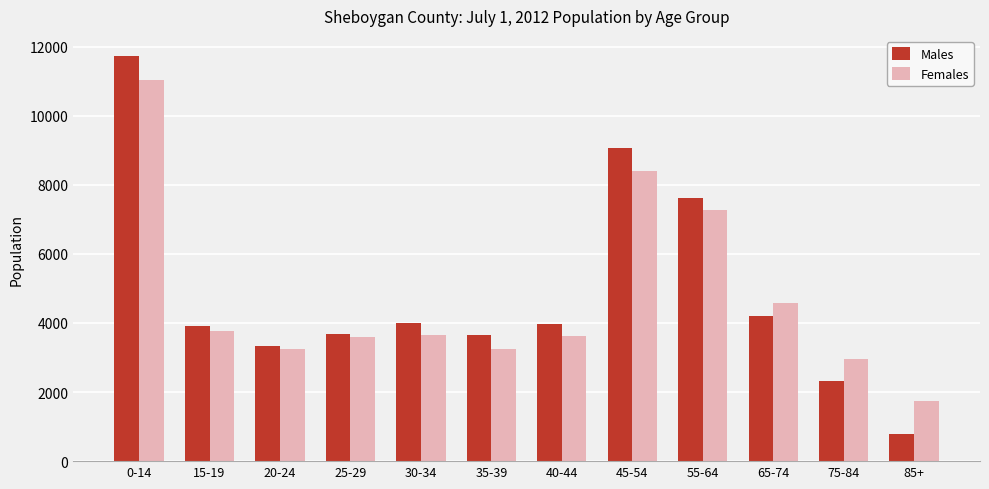

What is the spread (max minus min) of values at 85+?

932